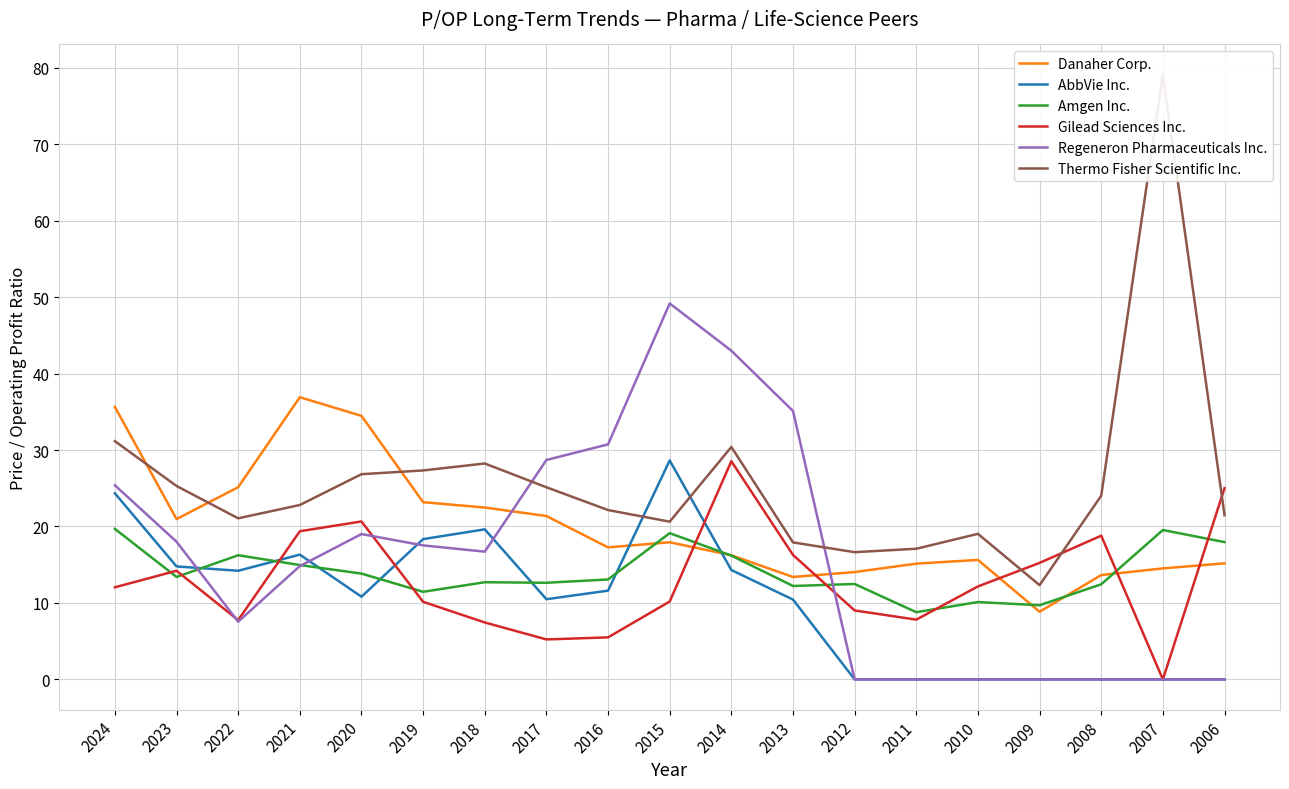

Rank the series by their maximum value, from lowest to highest.

Amgen Inc., Gilead Sciences Inc., AbbVie Inc., Danaher Corp., Regeneron Pharmaceuticals Inc., Thermo Fisher Scientific Inc.